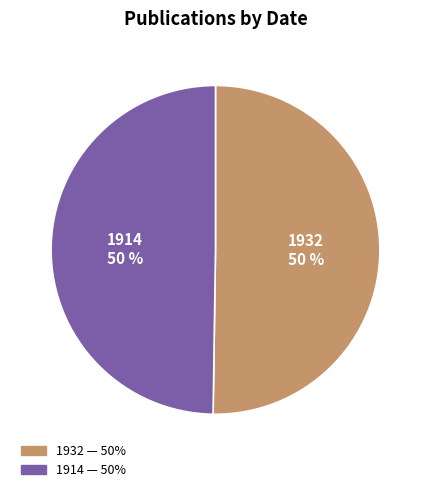

Is it true that 1914 is 50% of the pie?

True